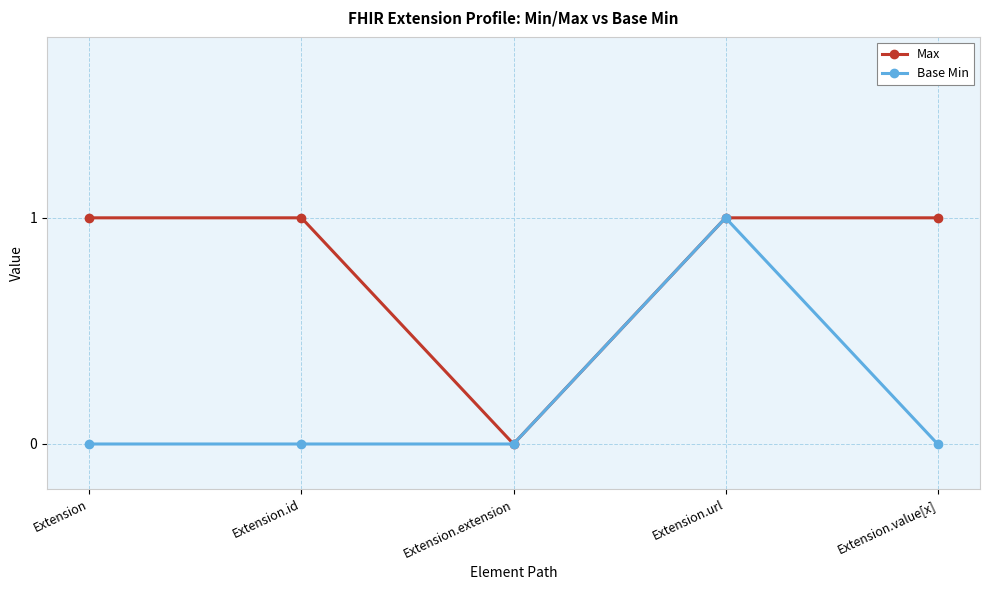

Read the Max value at Extension.

1